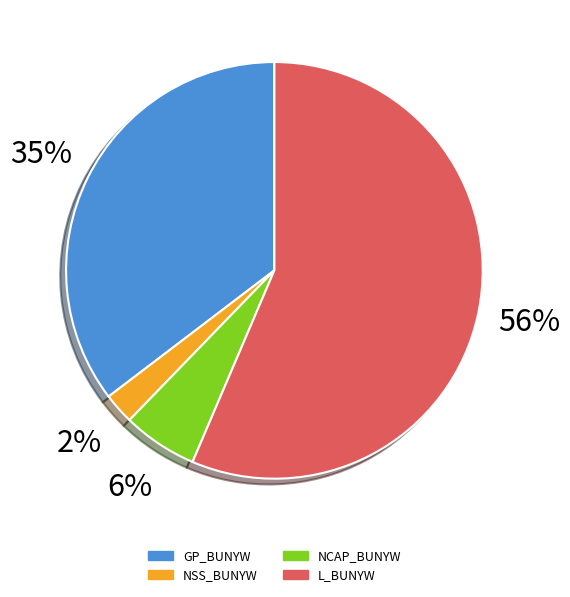

Do L_BUNYW and NSS_BUNYW together represent more than half of the pie?

Yes